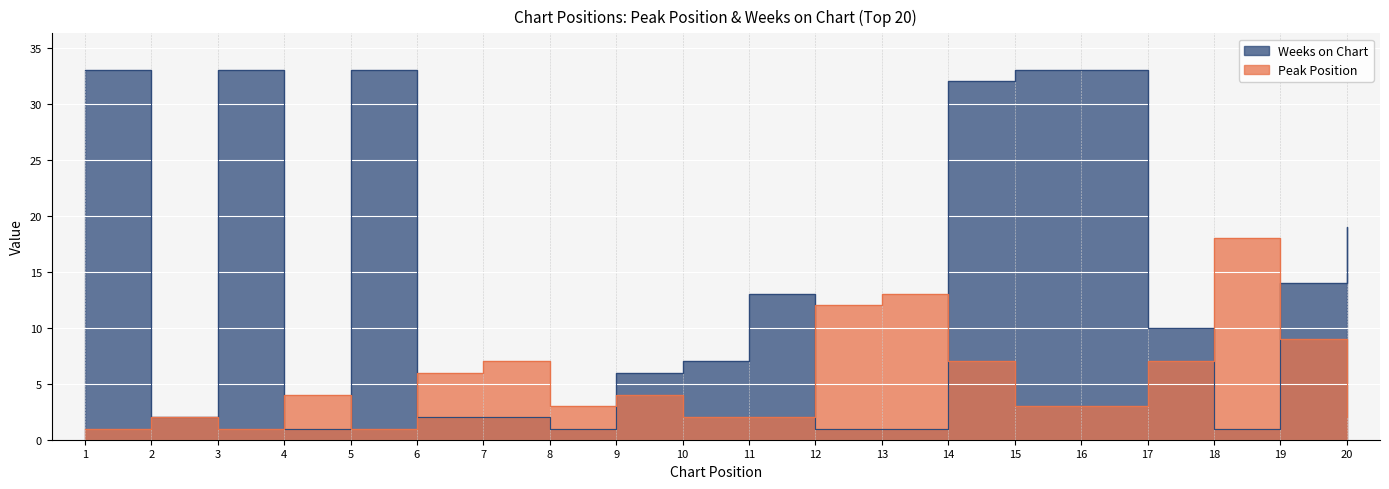

In Weeks on Chart, how many points are lower than both neighbors (excluding endpoints)?

4